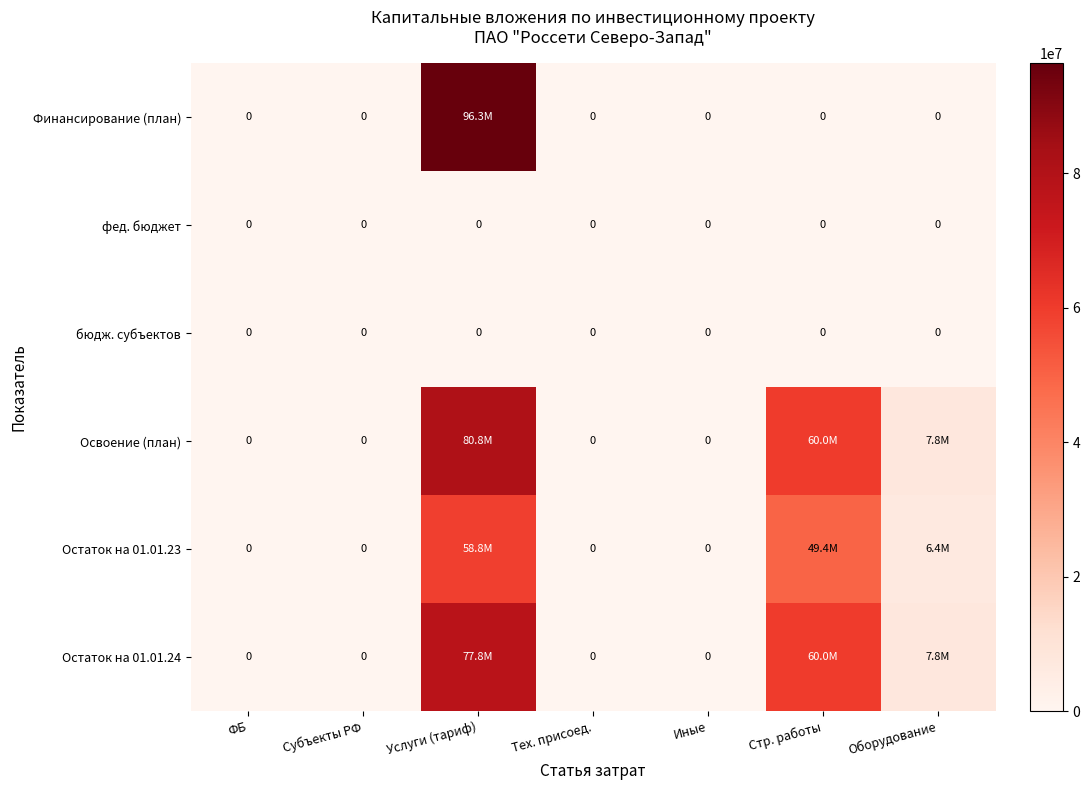

What is the difference between the second highest and second lowest values in the Остаток на 01.01.23 series?

49373625